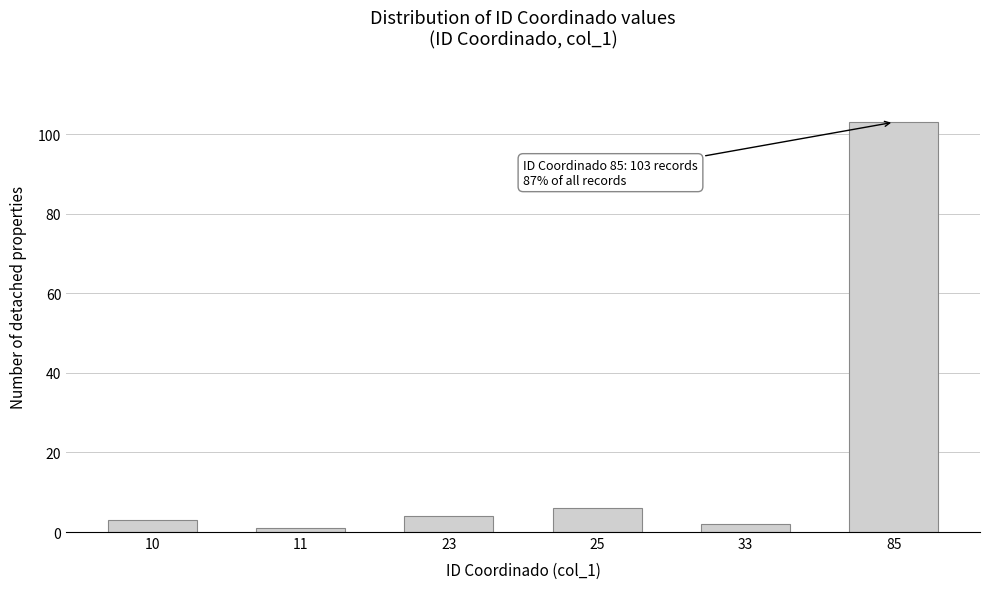

Reading right to left, extract all data points from this chart.

103	2	6	4	1	3